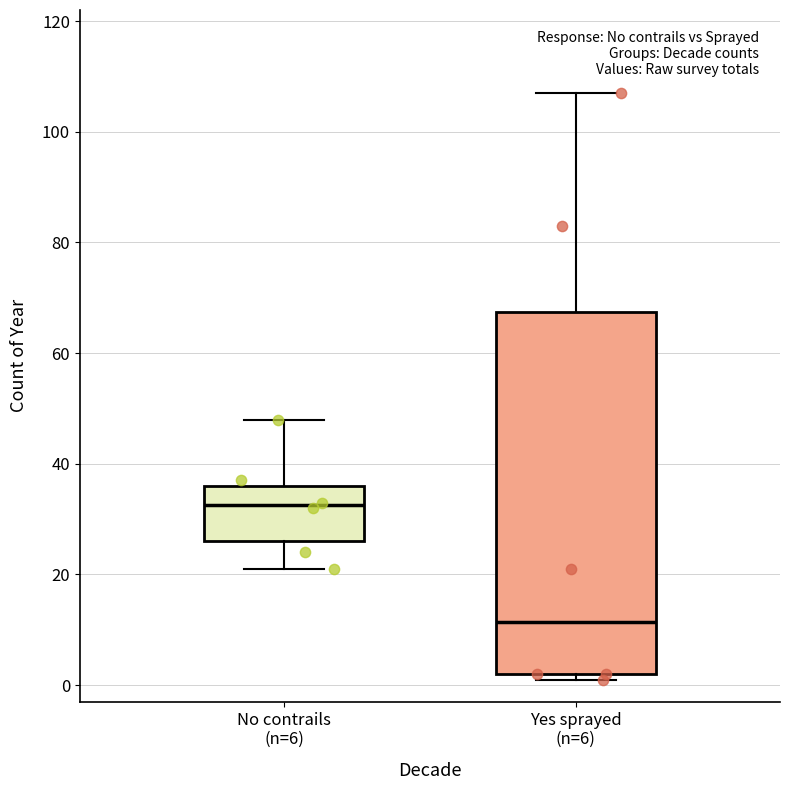

Which box has the highest median line?

No contrails (n=6)